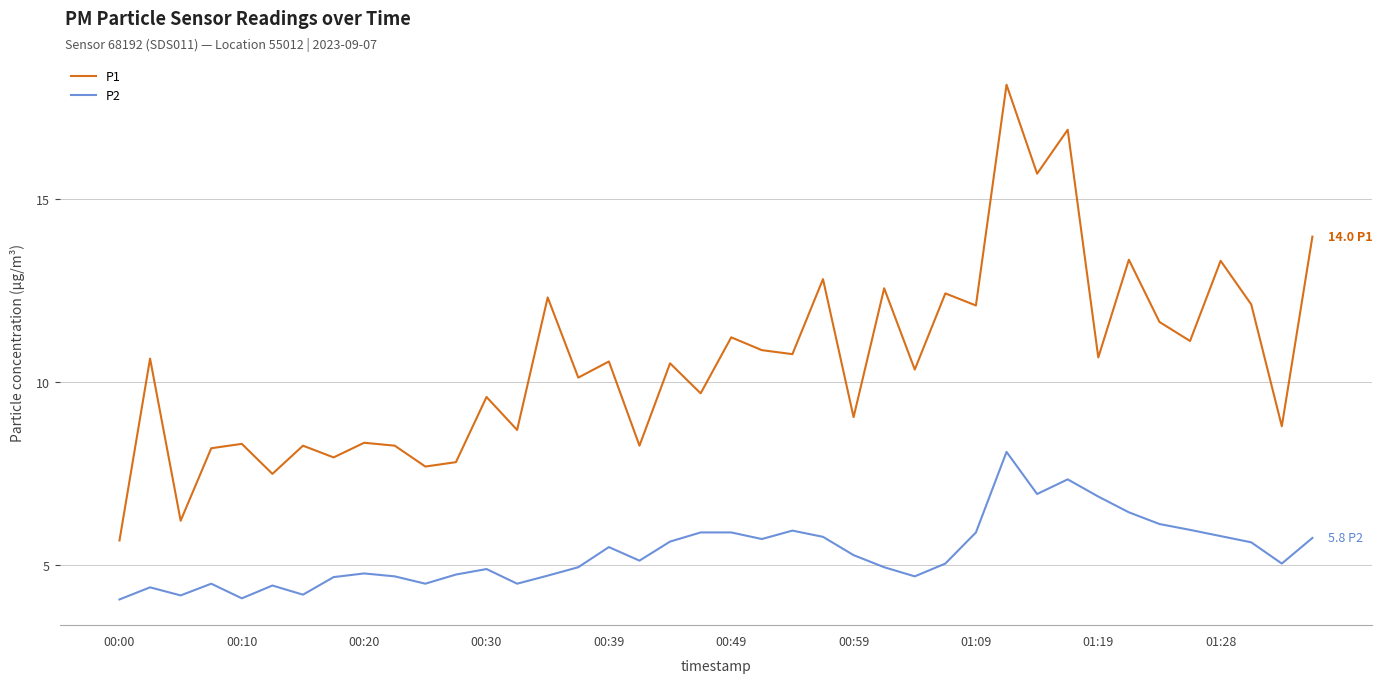

True or false: P1 and P2 intersect in this chart.

False